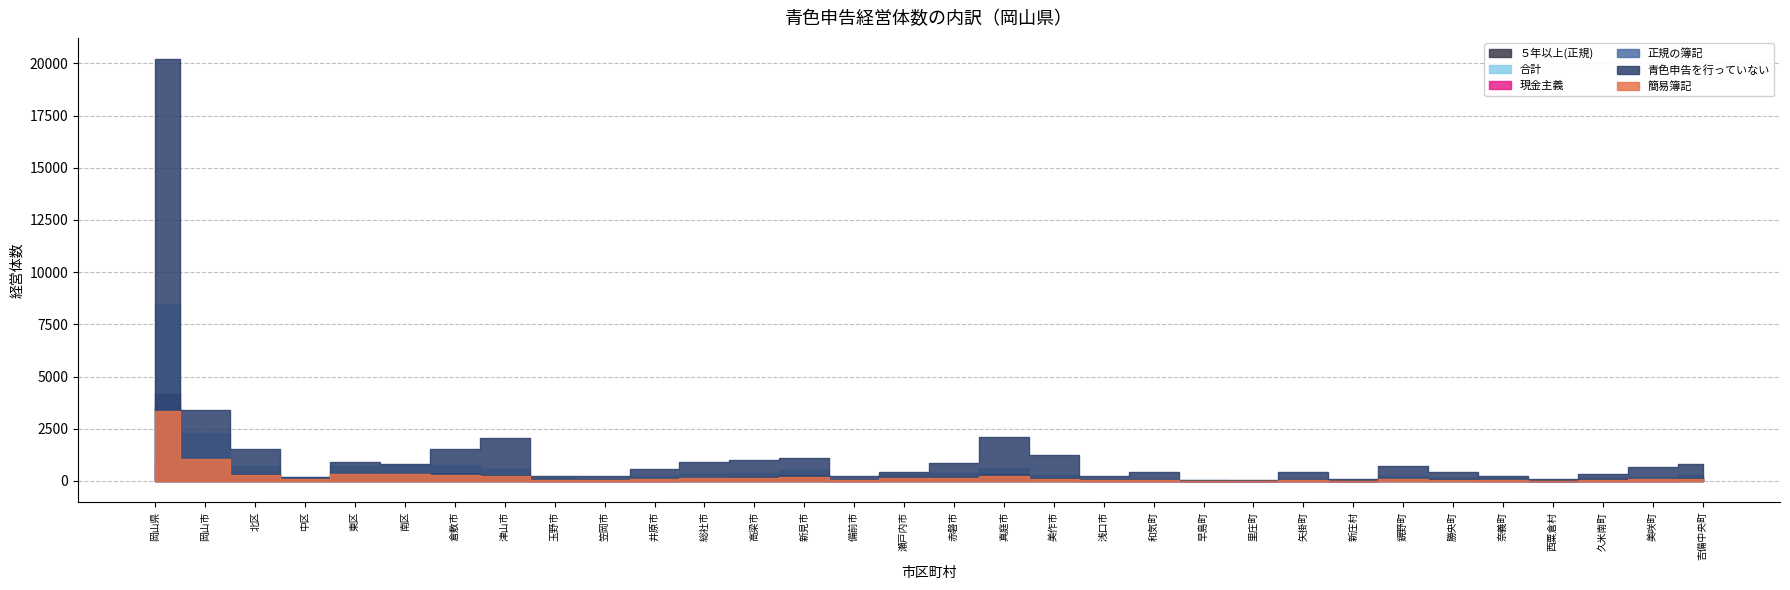

What is the label of the 3rd point from the right?

久米南町